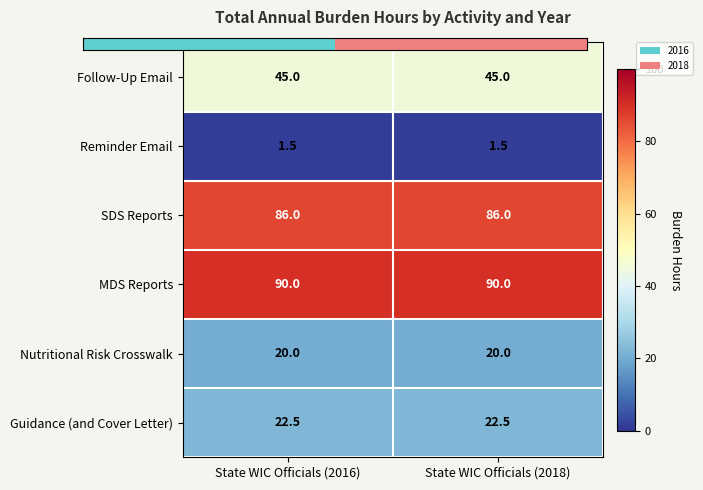

Is it true that MDS Reports equals 90.0 at State WIC Officials (2018)?

True